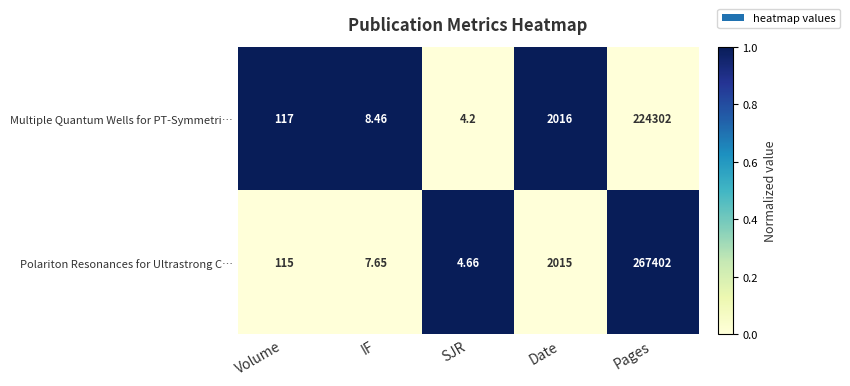

Which series has the largest total across all categories?

Polariton Resonances for Ultrastrong C…